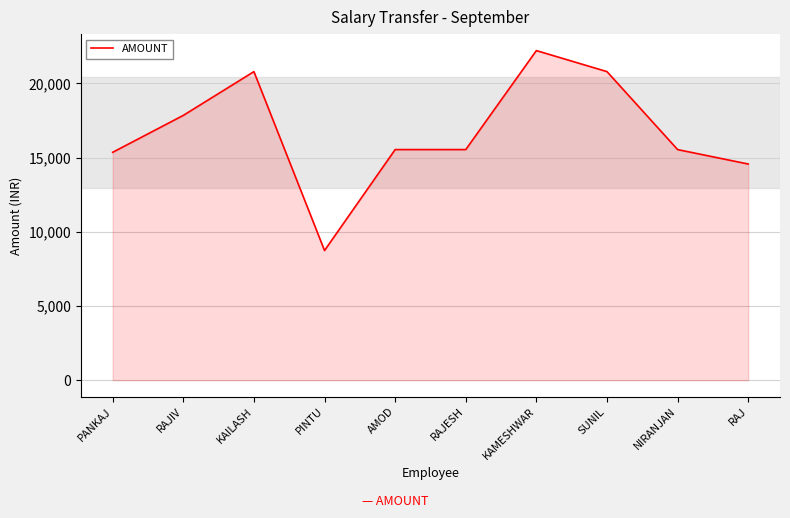

What is the difference between the values at RAJIV and PANKAJ?

2487